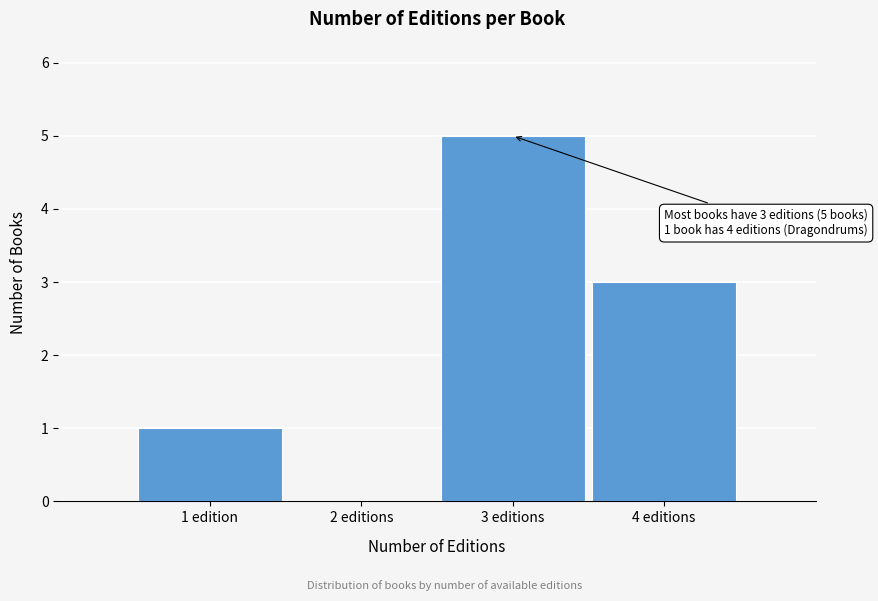

Reading right to left, transcribe all the data shown in this chart.

4 editions=3	3 editions=5	2 editions=0	1 edition=1